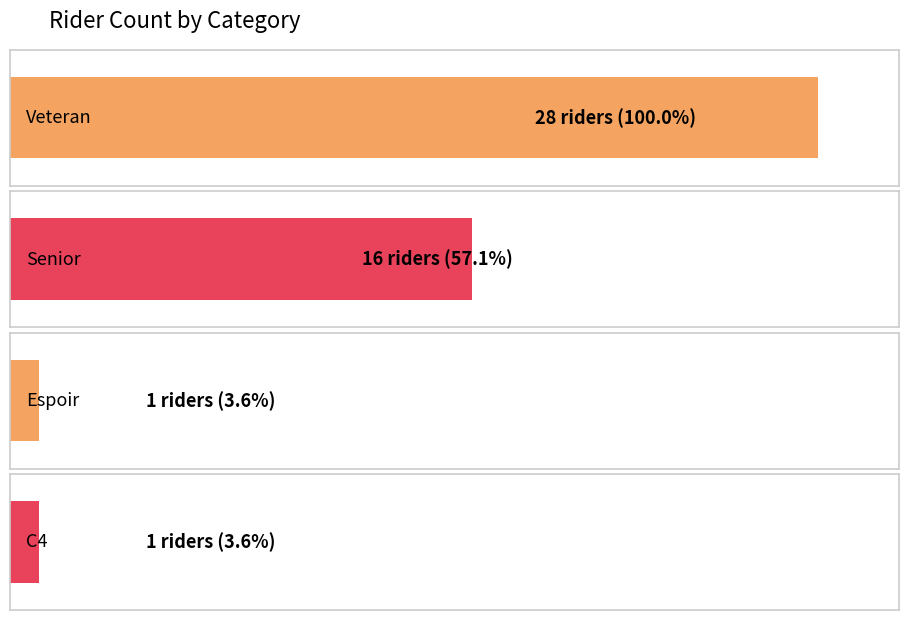

Is it true that the value at Veteran is 6?

False